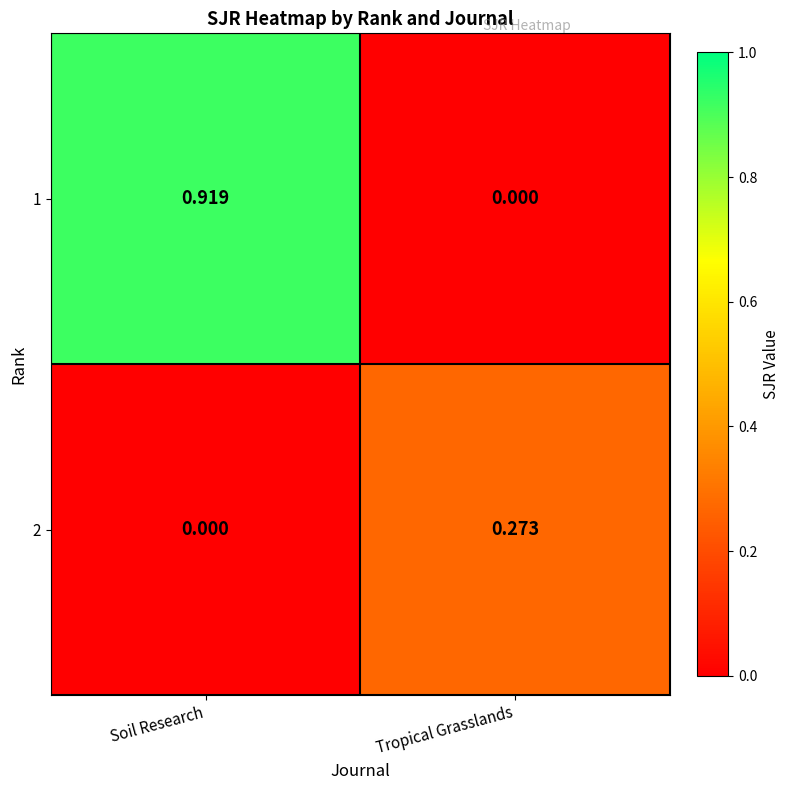

At which category is the sum across all series the highest?

Soil Research